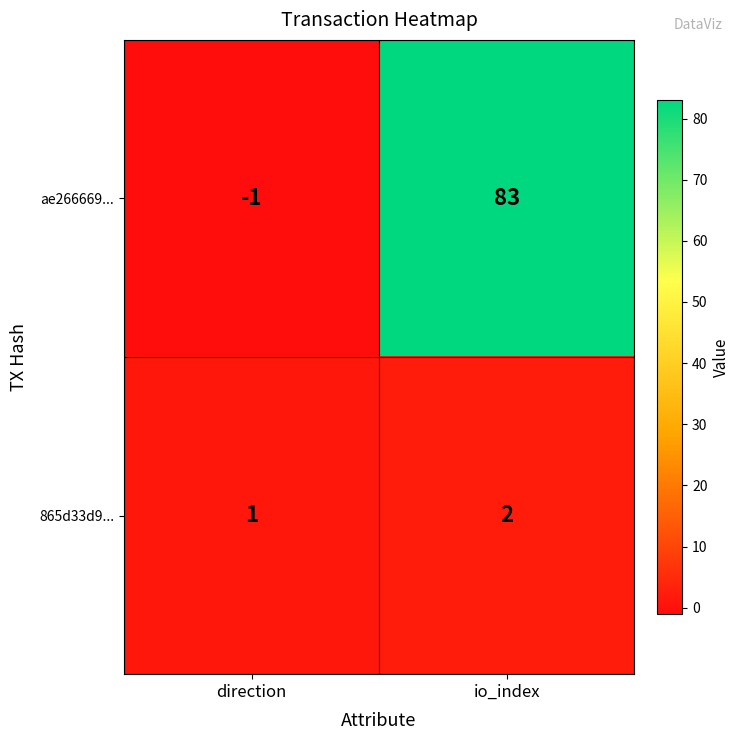

Reading right to left, what are all the values shown in this chart?

ae266669...: io_index=83	direction=-1
865d33d9...: io_index=2	direction=1